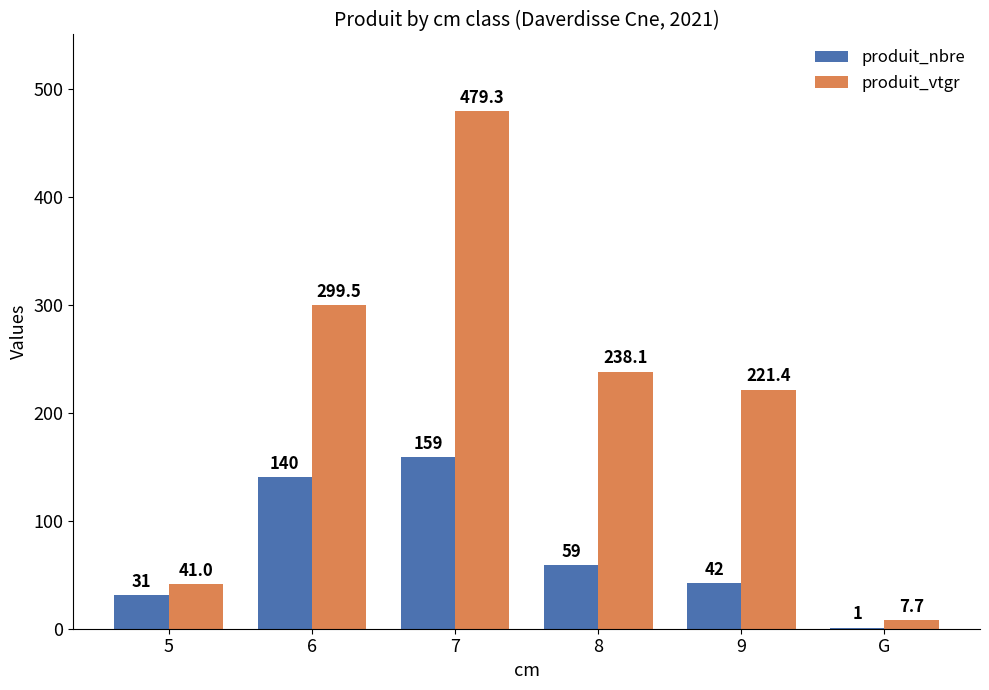

What are all the series names shown in the legend?

produit_nbre, produit_vtgr